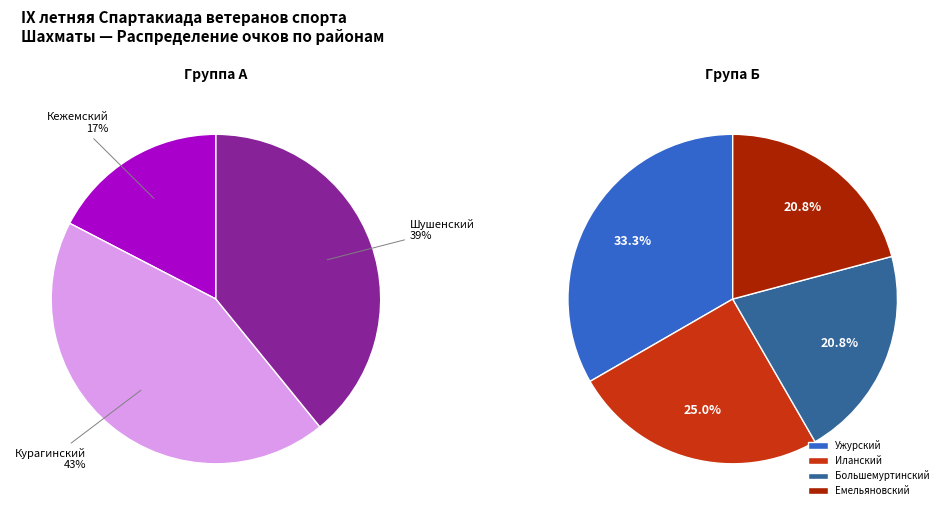

Count the number of slices in the pie.

7